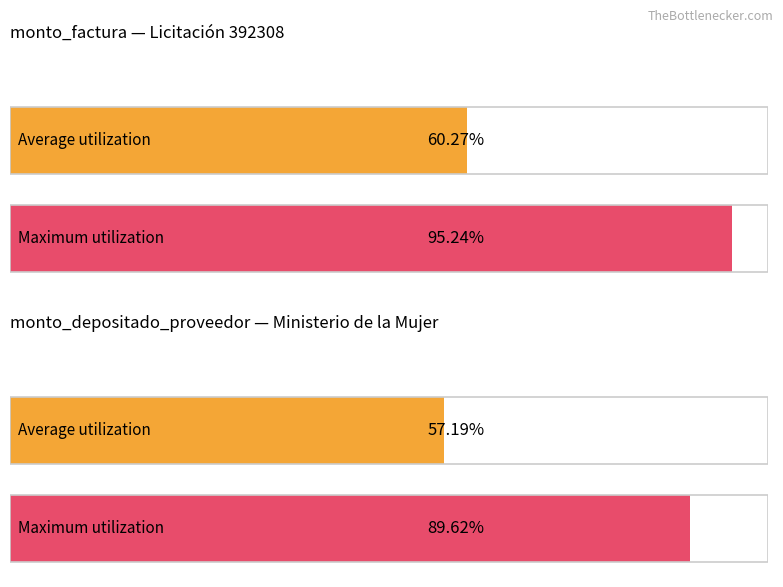

How many bars are there in each group?

2